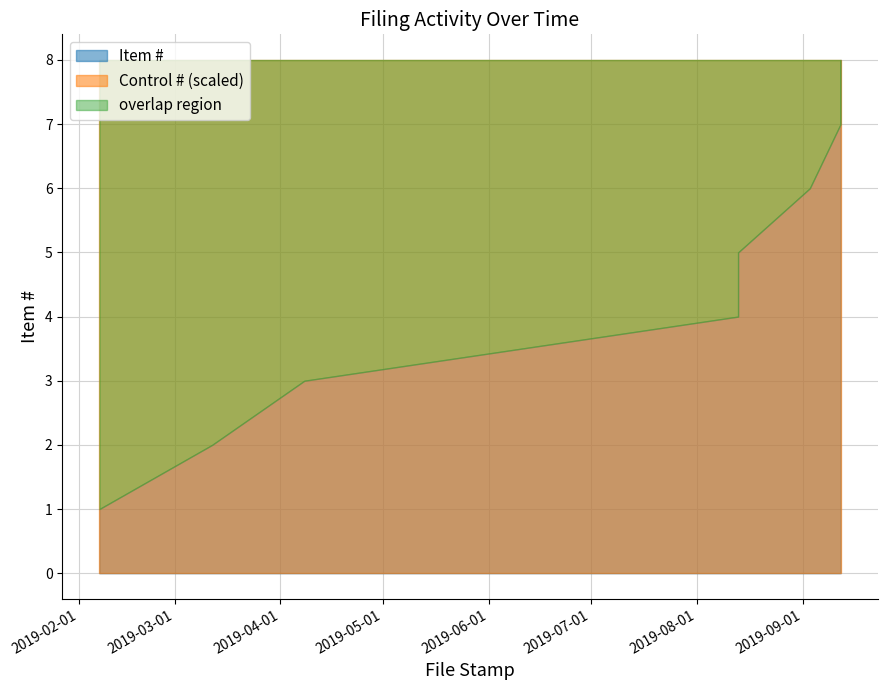

The Control # series shows 25473 at 2019-09-03. True or false?

False